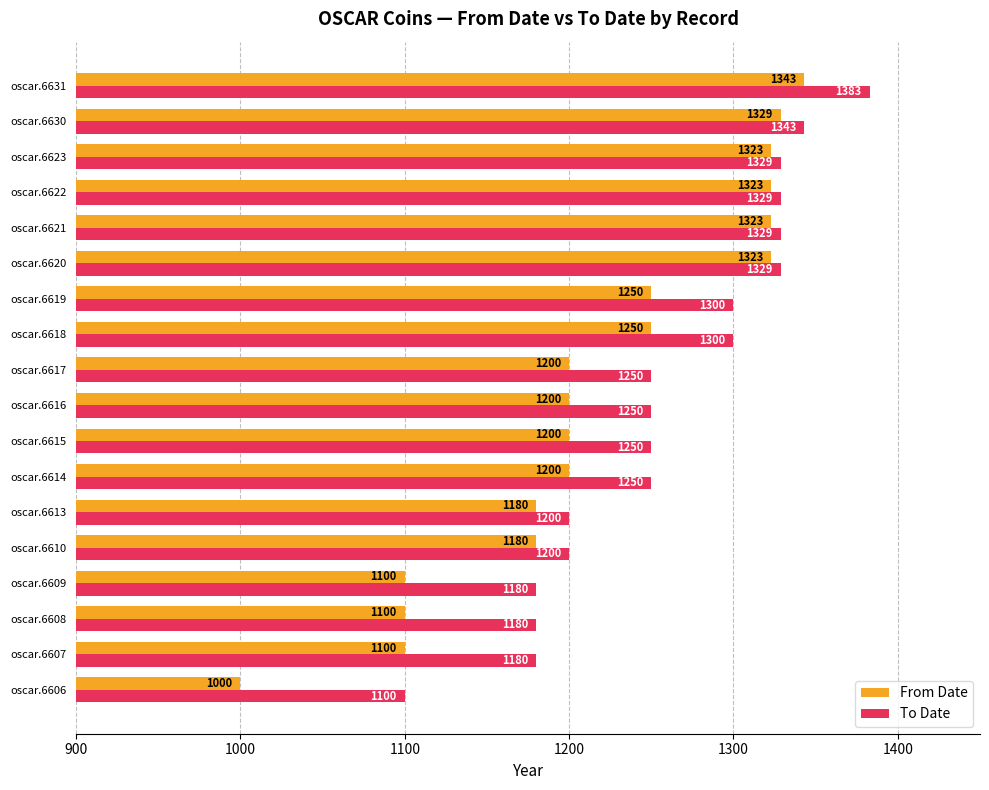

At which category is the sum across all series the highest?

oscar.6631